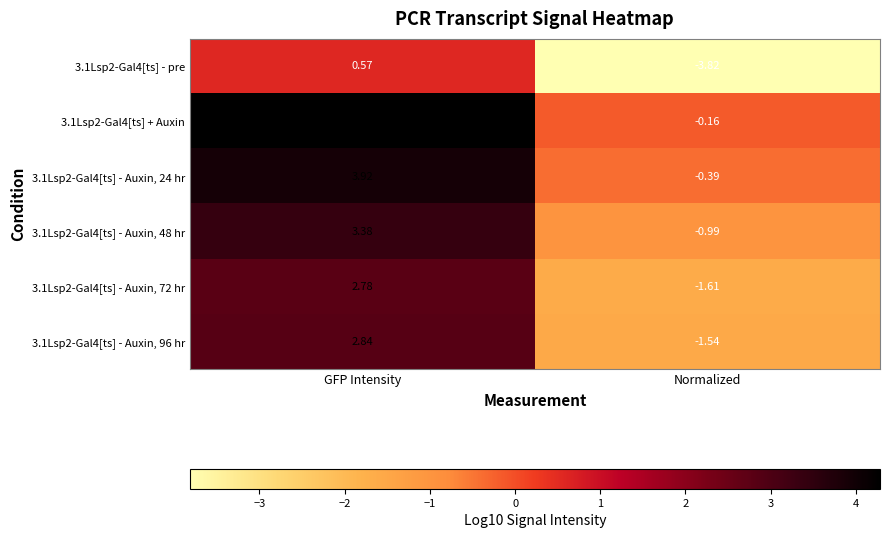

At which label is 3.1Lsp2-Gal4[ts] - Auxin, 48 hr closest to 1?

Normalized